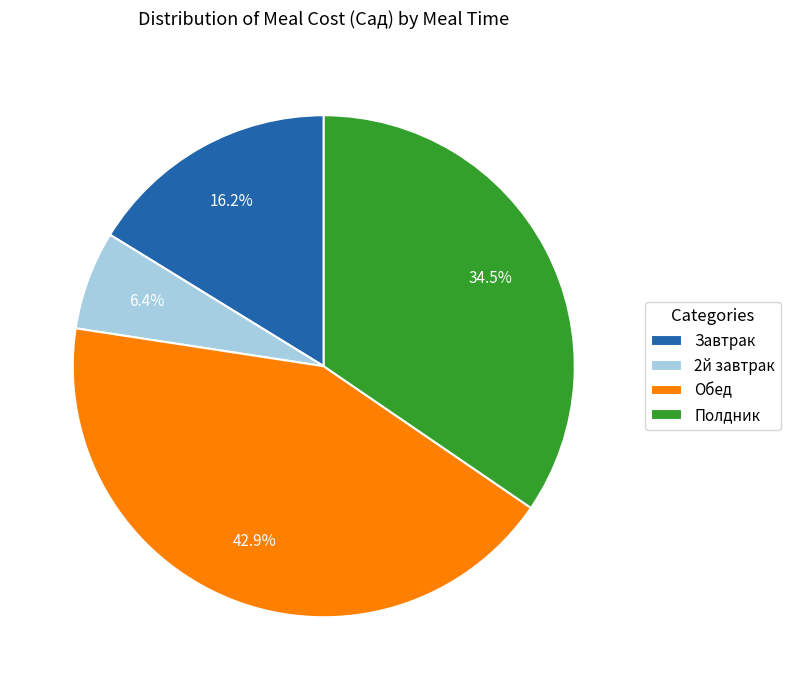

How many segments does this pie chart have?

4